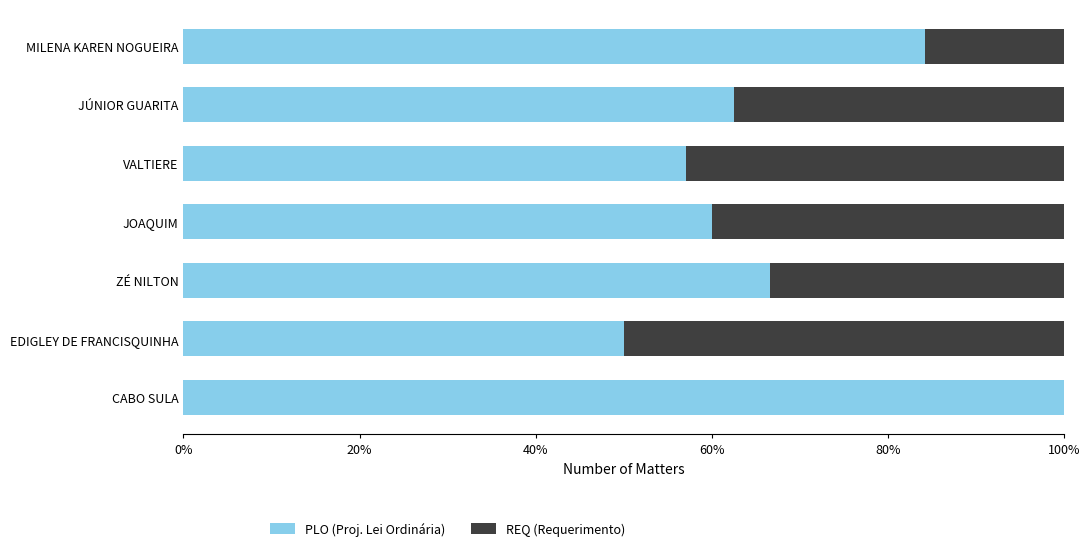

What are all the series names shown in the legend?

PLO (Proj. Lei Ordinária), REQ (Requerimento)